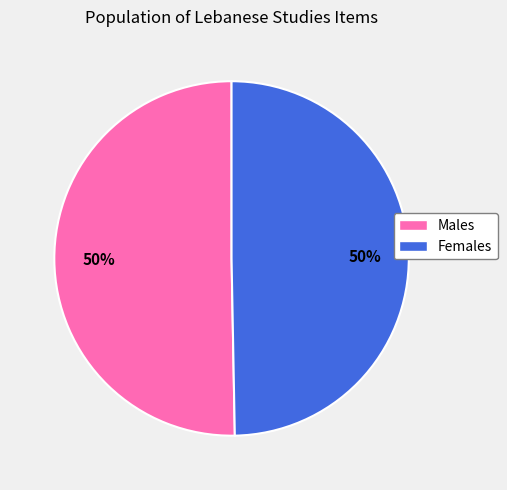

What percentage is the Females slice, to the nearest percent?

50%